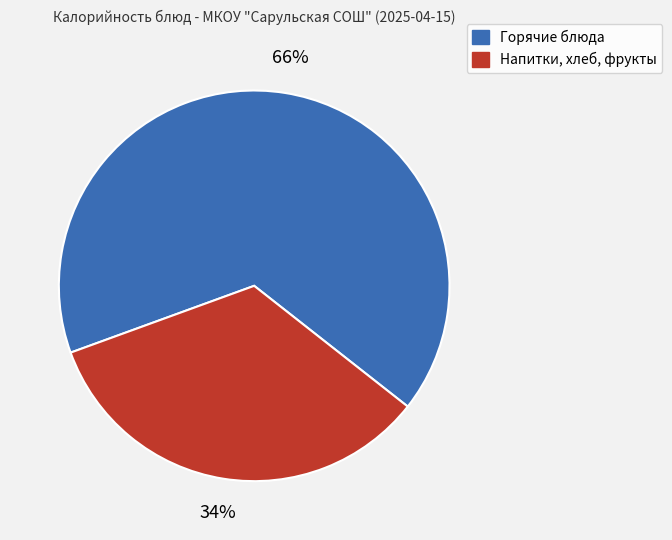

Is there a majority slice in this chart?

Yes